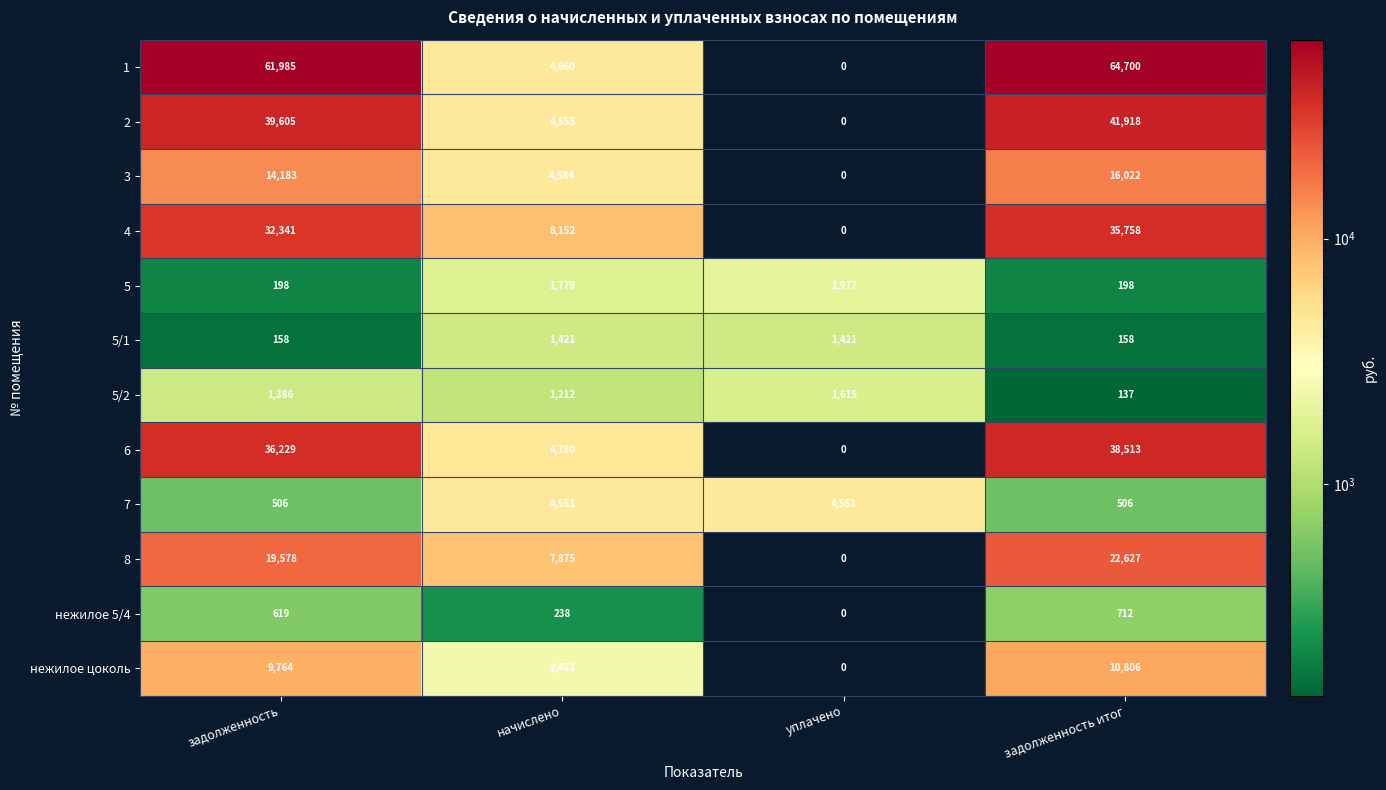

Rank the categories by 1 value from lowest to highest.

уплачено, начислено, задолженность, задолженность итог